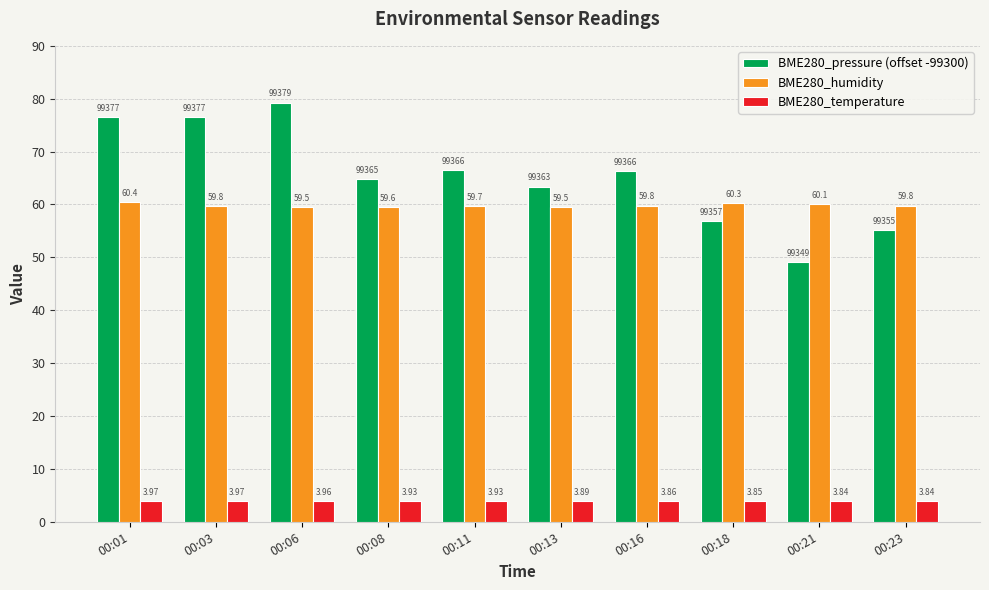

Where is BME280_humidity nearest to the value 59?

00:13